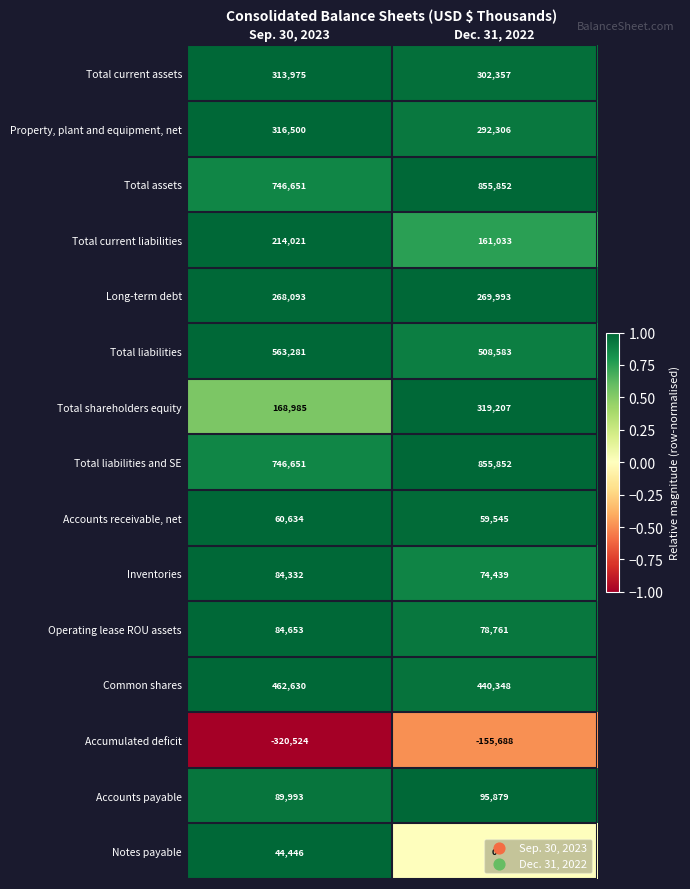

Which category has the lowest value across all series?

Sep. 30, 2023